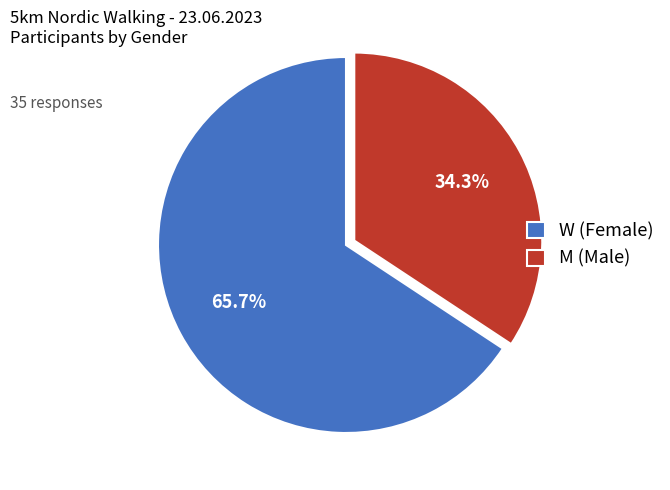

True or false: M accounts for 34% of the total.

True